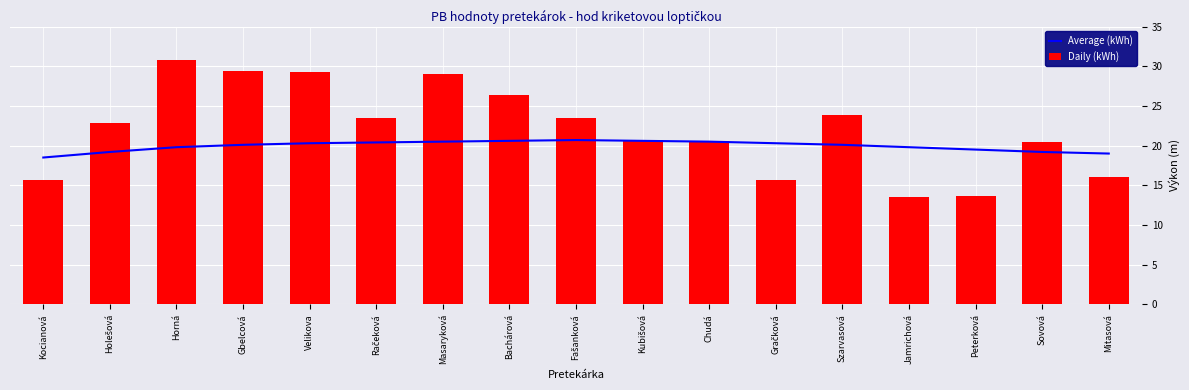

What are all the series names shown in the legend?

Average (kWh), Daily (kWh)